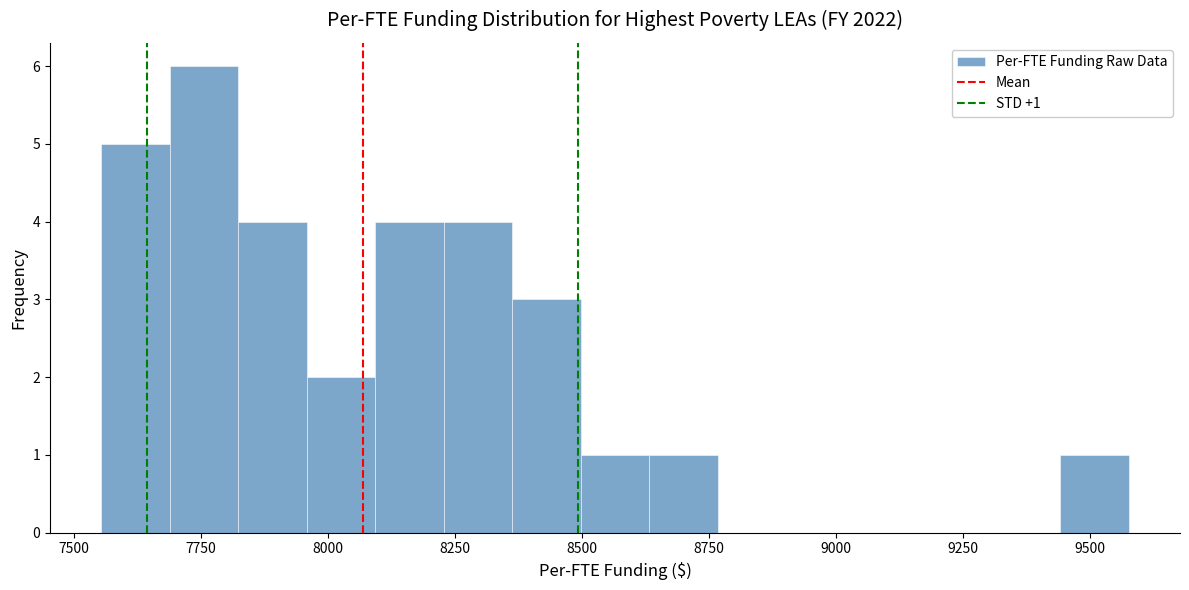

Around what value on the x-axis is the tallest bar? Give the approximate position of its centre, as read against the axis.

7750